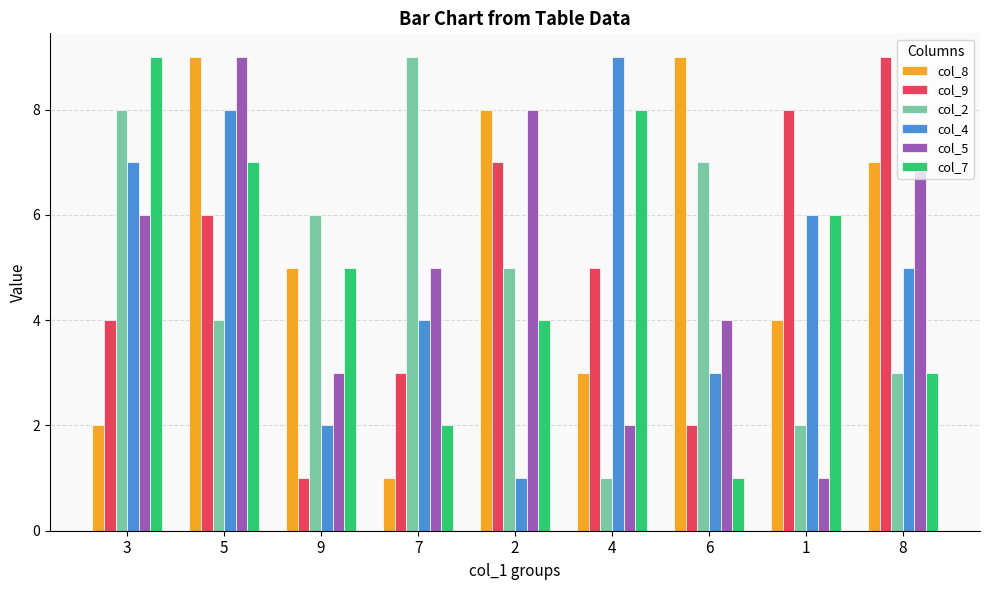

How many groups of bars are there?

9